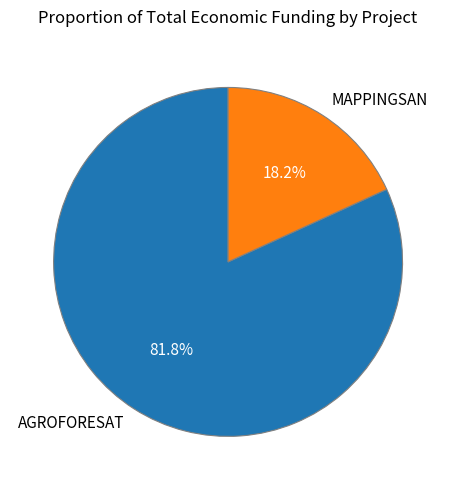

Which slice is the largest?

AGROFORESAT